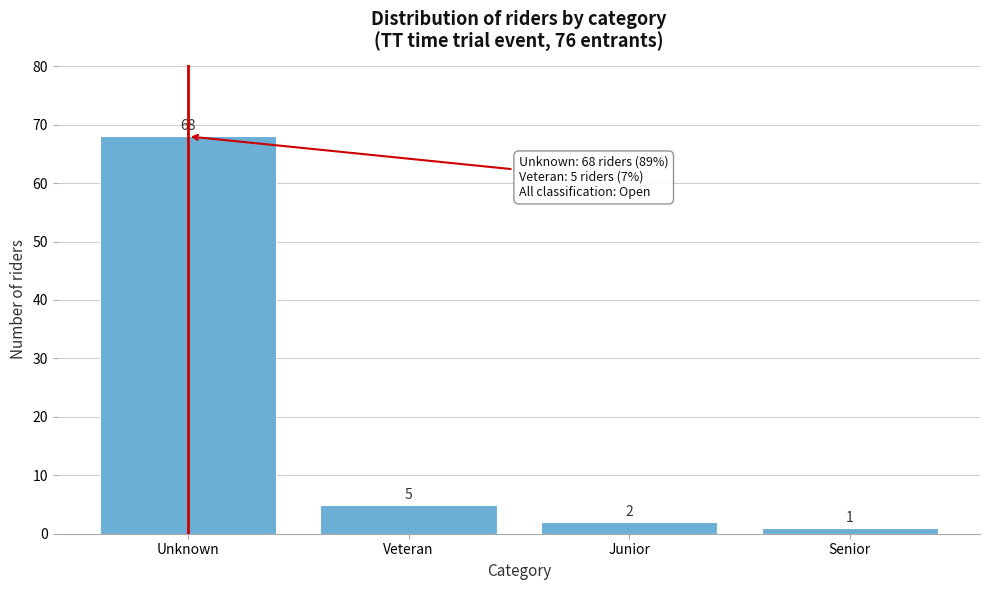

Reading left to right, transcribe all the data shown in this chart.

Unknown=68	Veteran=5	Junior=2	Senior=1